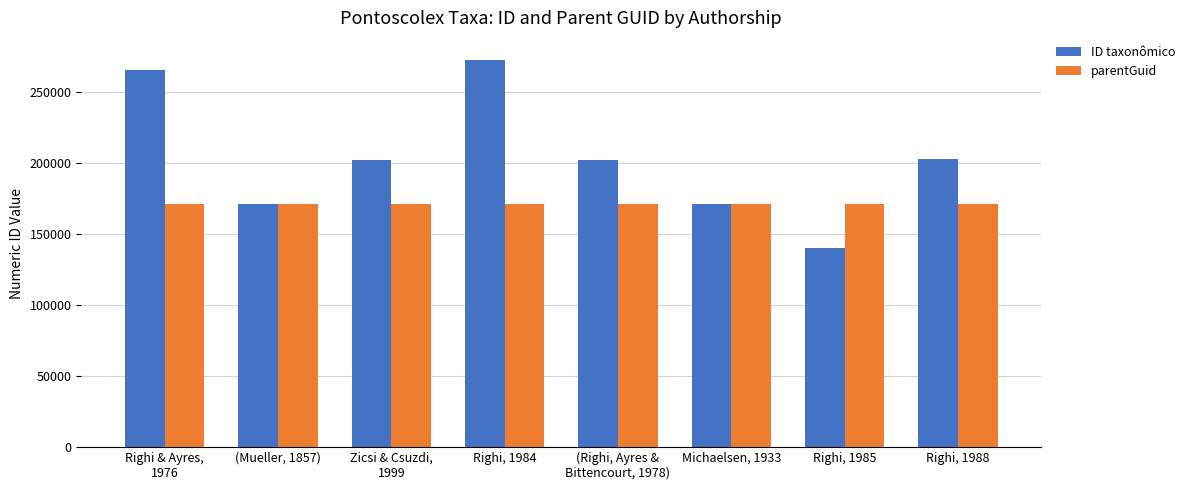

Rank the series by their maximum value, from highest to lowest.

ID taxonômico, parentGuid